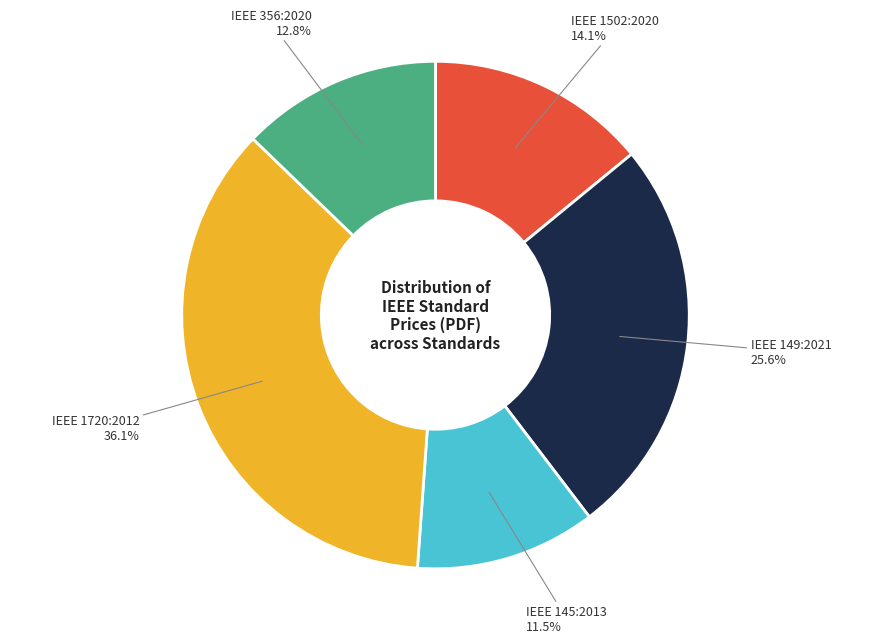

To the nearest percent, what is the average slice percentage?

20%